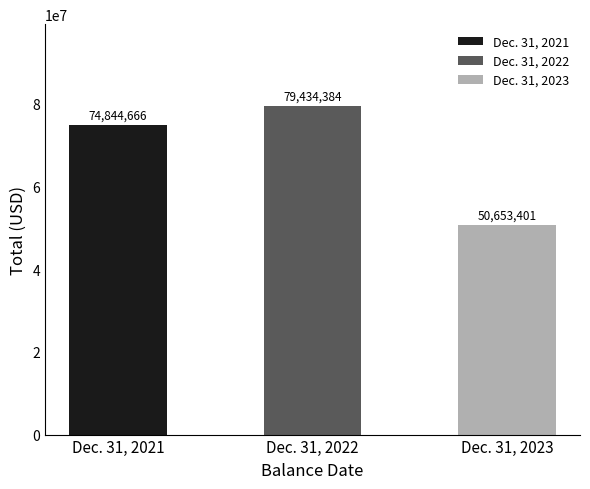

How many values exceed 74844666?

1